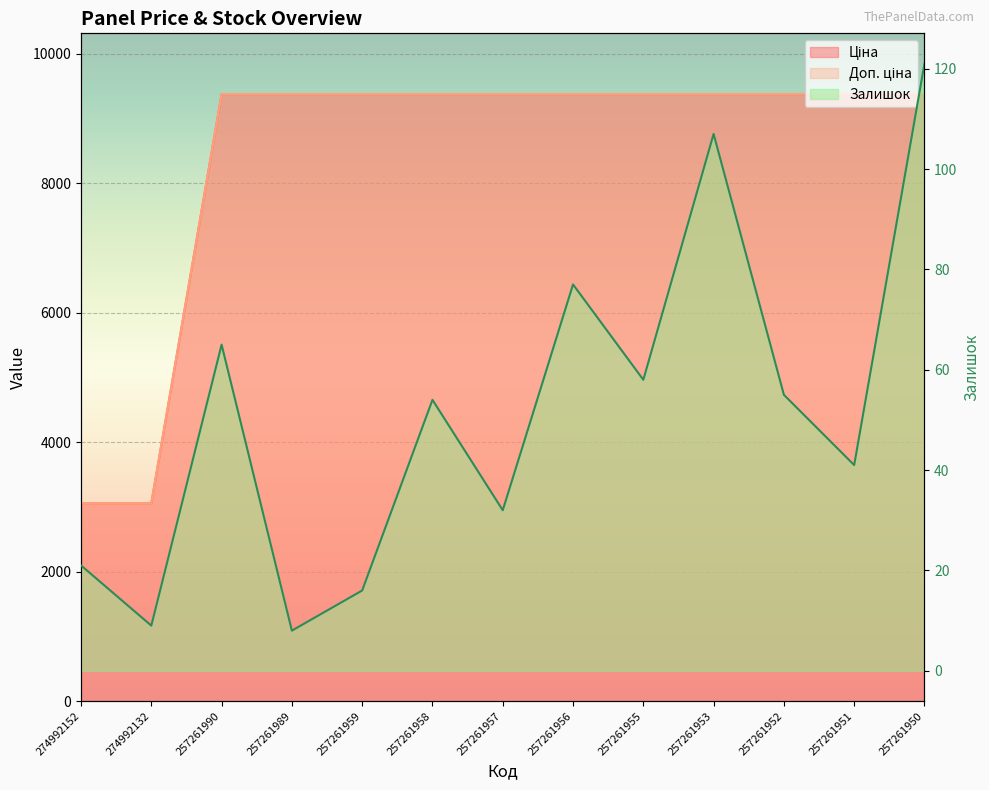

The value of Залишок at 257261990 is 112.2. True or false?

False